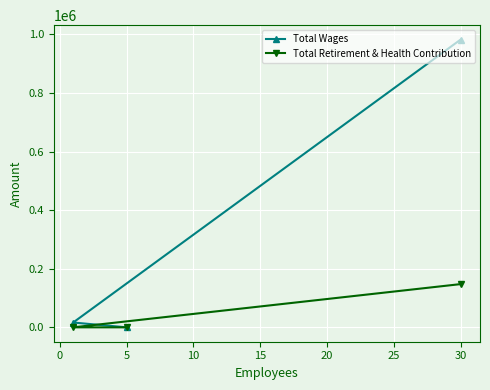

Which series has the largest total across all categories?

Total Wages